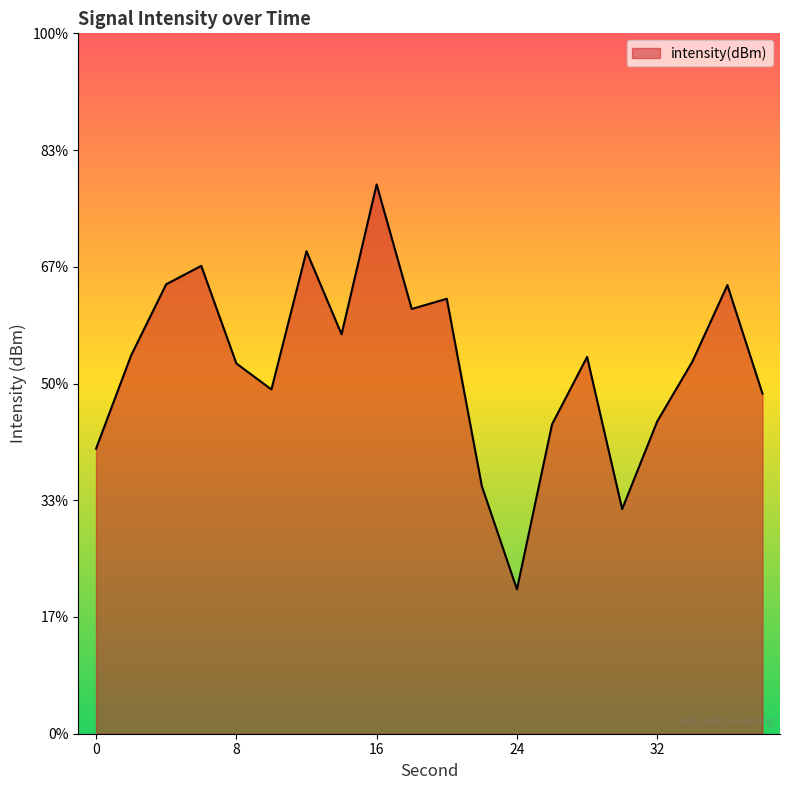

How many points are lower than both their immediate neighbors (excluding endpoints)?

5